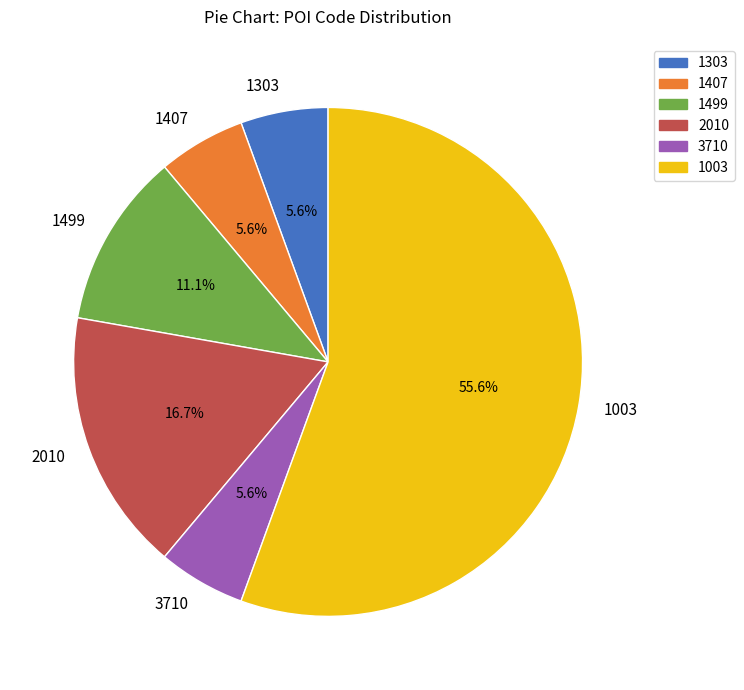

Which slice is the largest?

1003